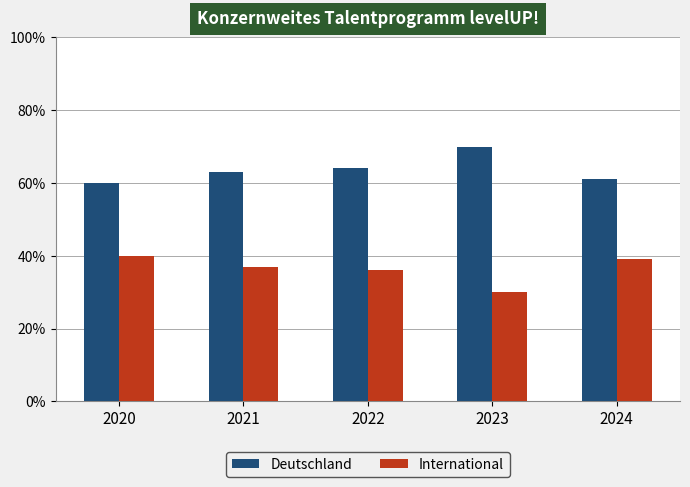

What is the value of the International bar at the 5th from the left?

0.4